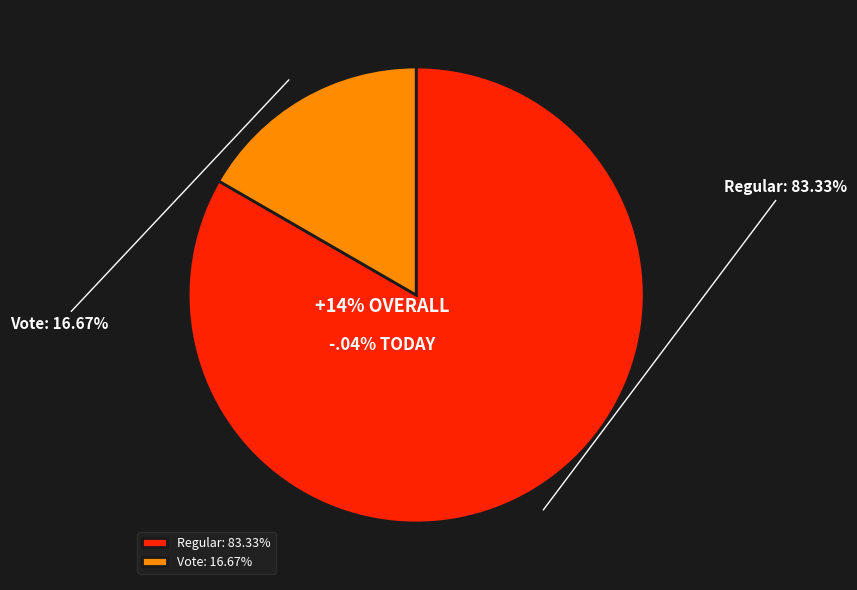

To the nearest percent, what portion does Vote represent?

17%